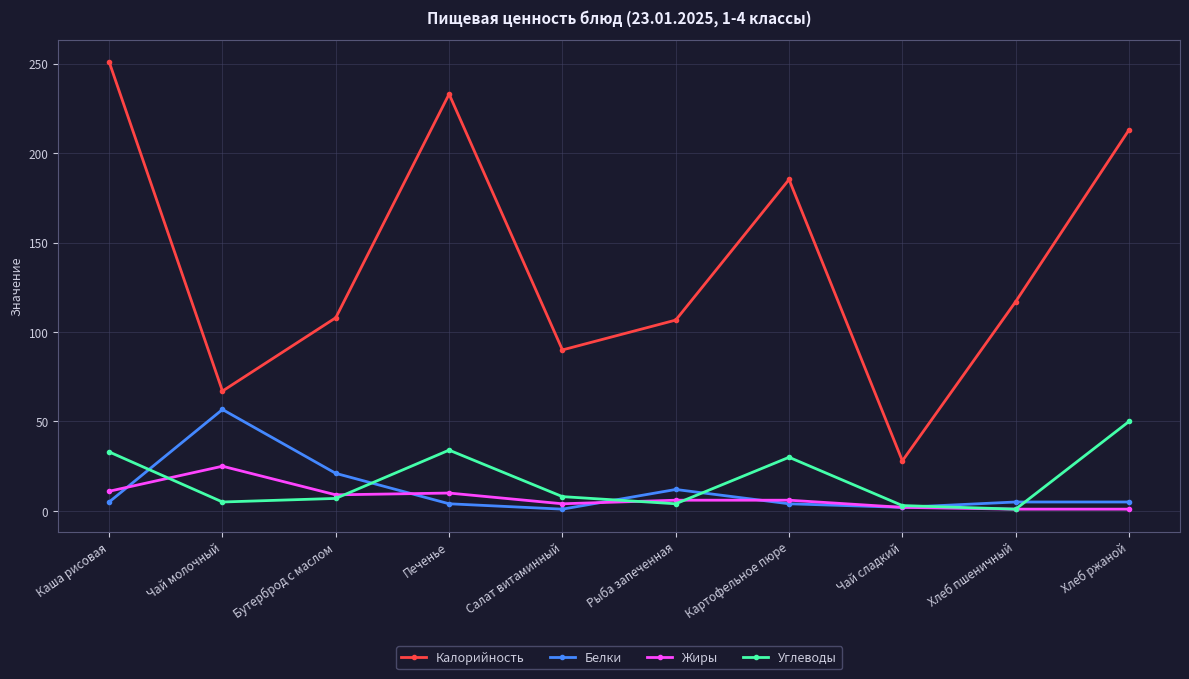

What value does the Калорийность series have at Бутерброд с маслом?

108.0